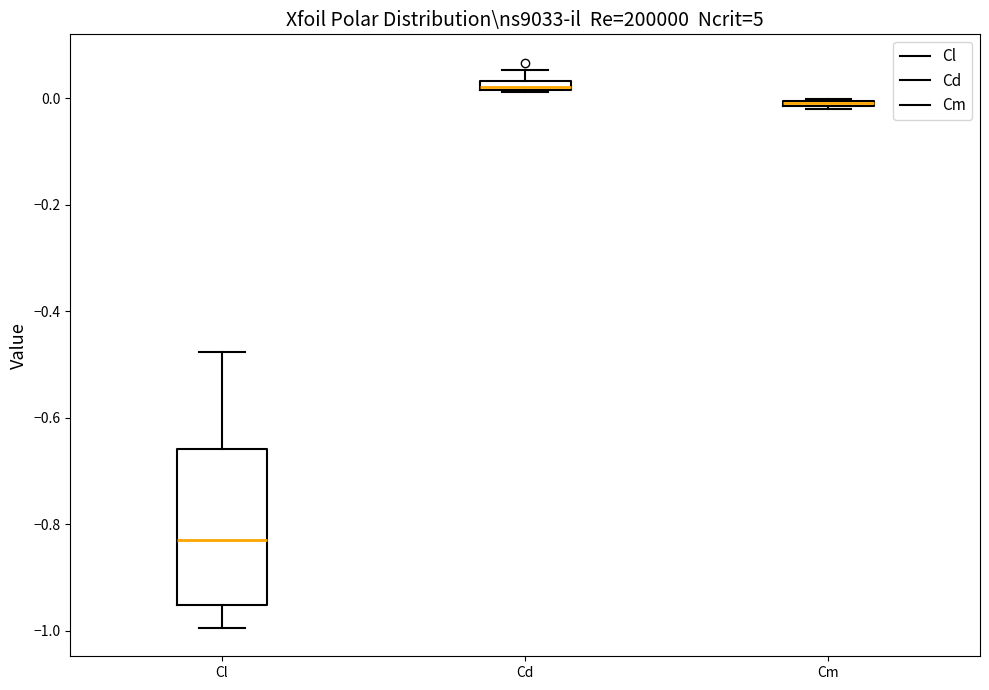

Where is the upper edge of the box for Cm on the y-axis? The values are not printed on the chart, so give them approximately, as read against the axis.

0.00